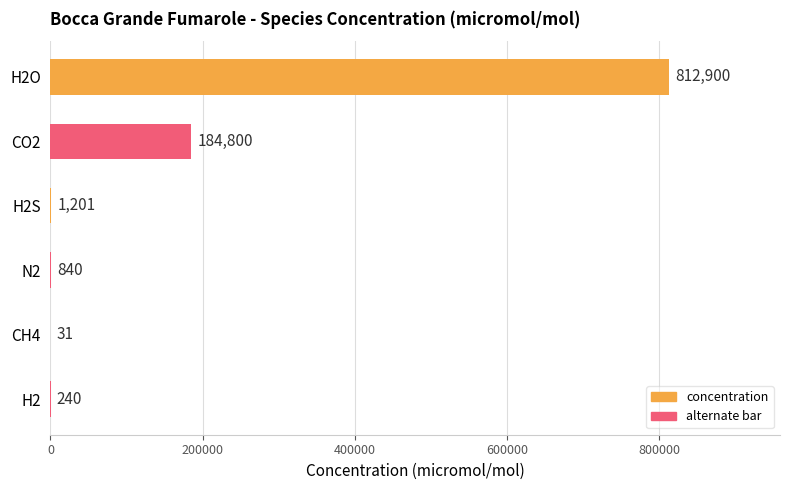

Is it true that the value at N2 is 840?

True